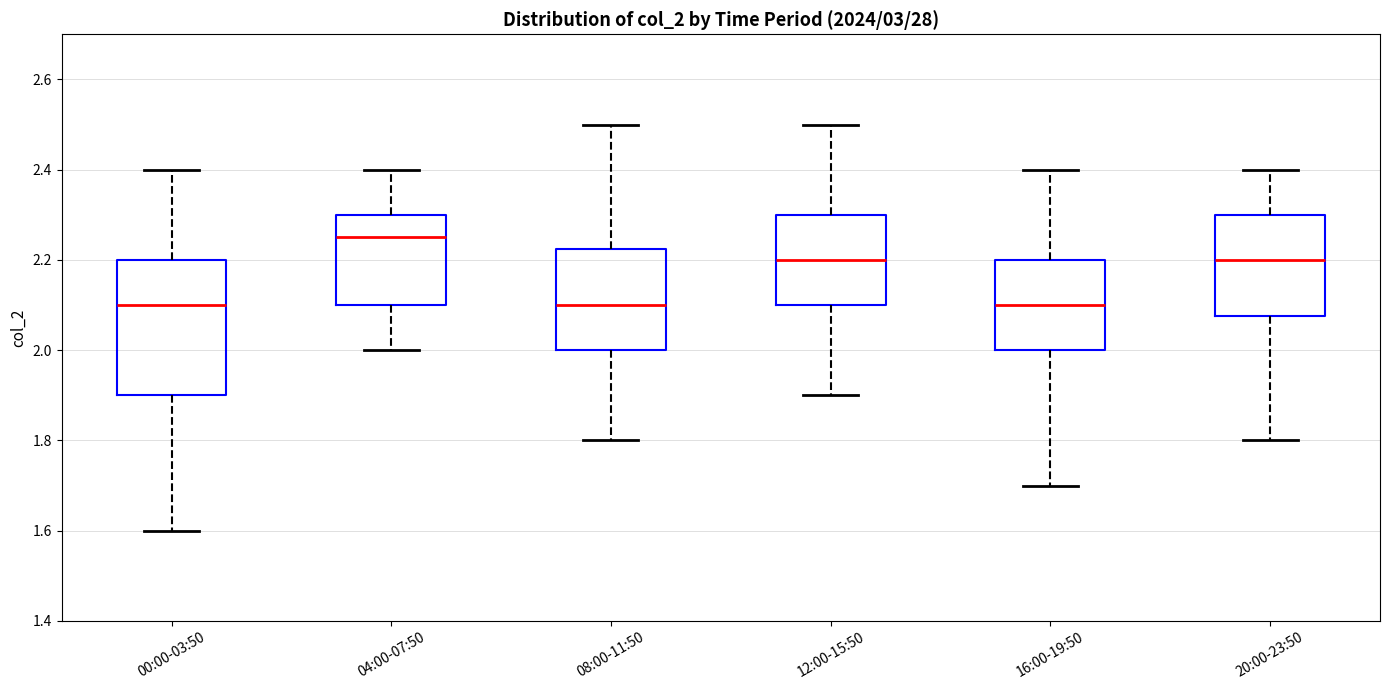

Where does the median line of the box for 00:00-03:50 sit on the y-axis? The values are not printed on the chart, so give them approximately, as read against the axis.

2.10